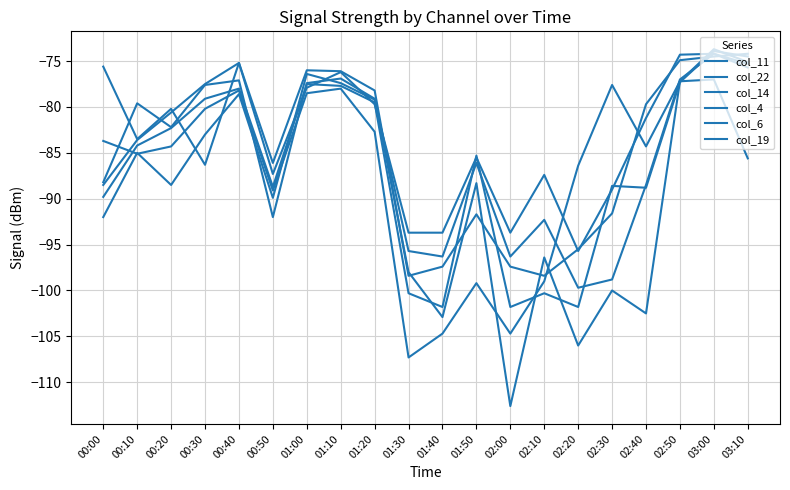

List the labels in order of col_14 value, largest first.

03:00, 03:10, 02:50, 02:30, 01:10, 00:40, 01:00, 00:30, 01:20, 00:00, 00:20, 02:40, 00:10, 02:20, 00:50, 02:10, 01:50, 01:40, 02:00, 01:30